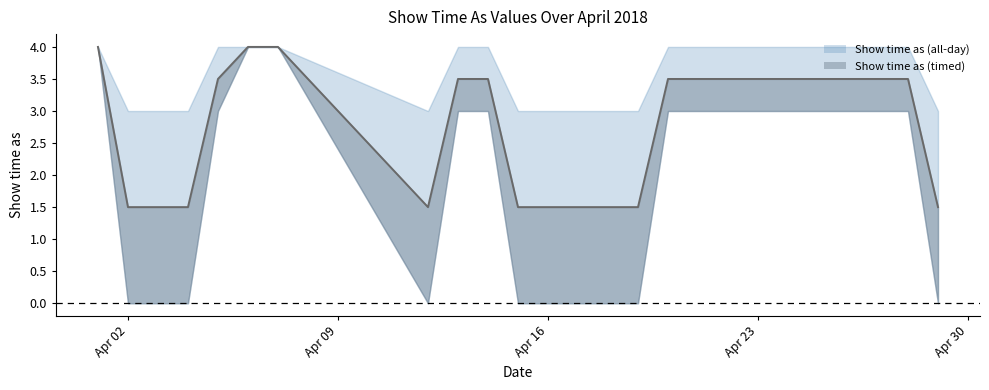

How many data points are less than 3?

9